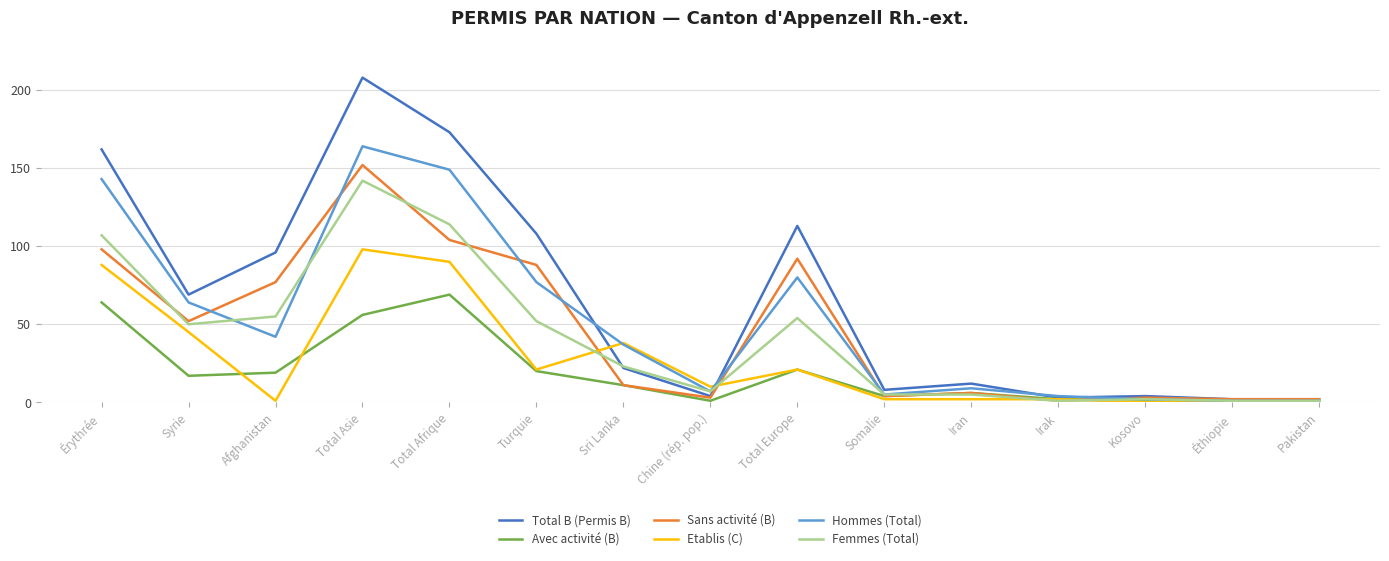

Which series has the largest range (max minus min)?

Total B (Permis B)